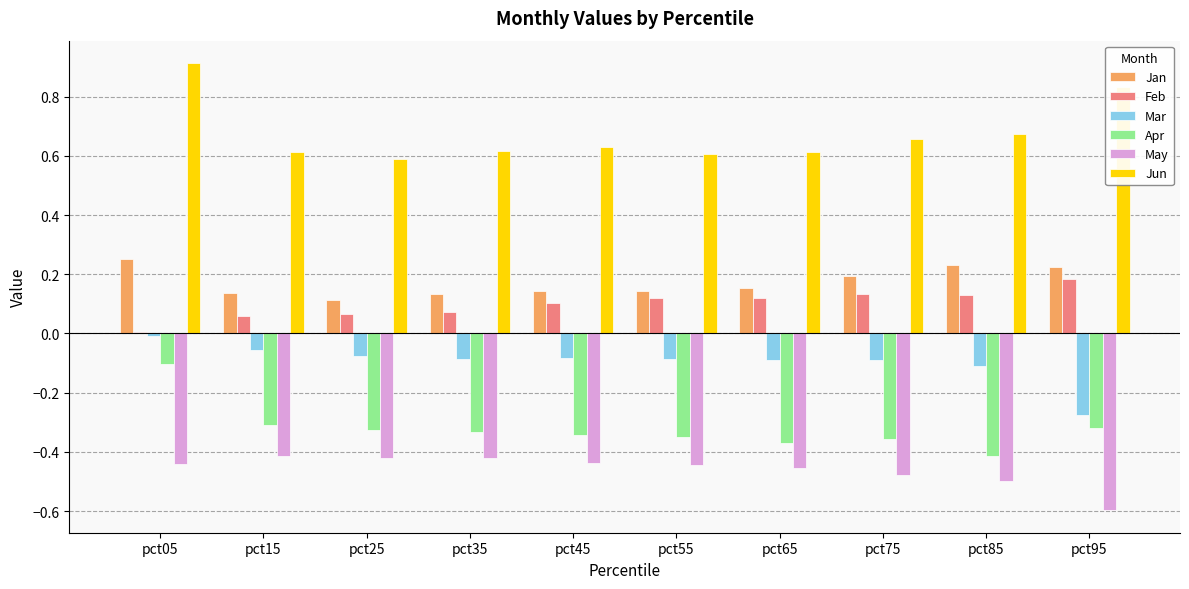

What is the spread (max minus min) of values at pct75?

1.1